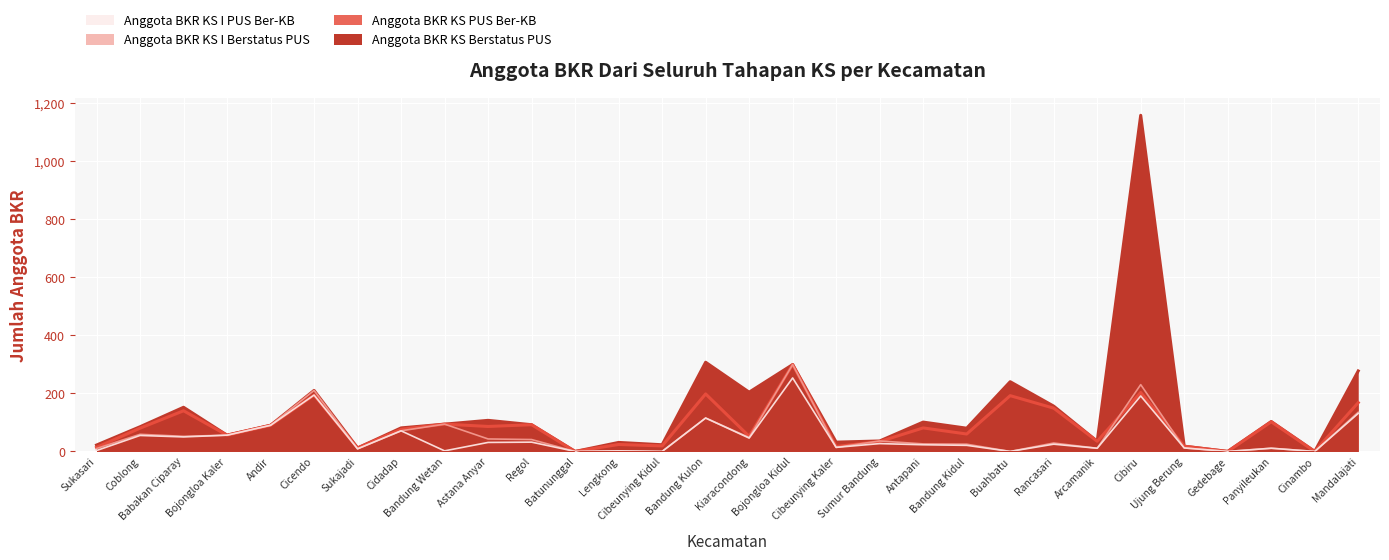

What is the difference between the Anggota BKR KS Berstatus PUS values at Regol and Ujung Berung?

74